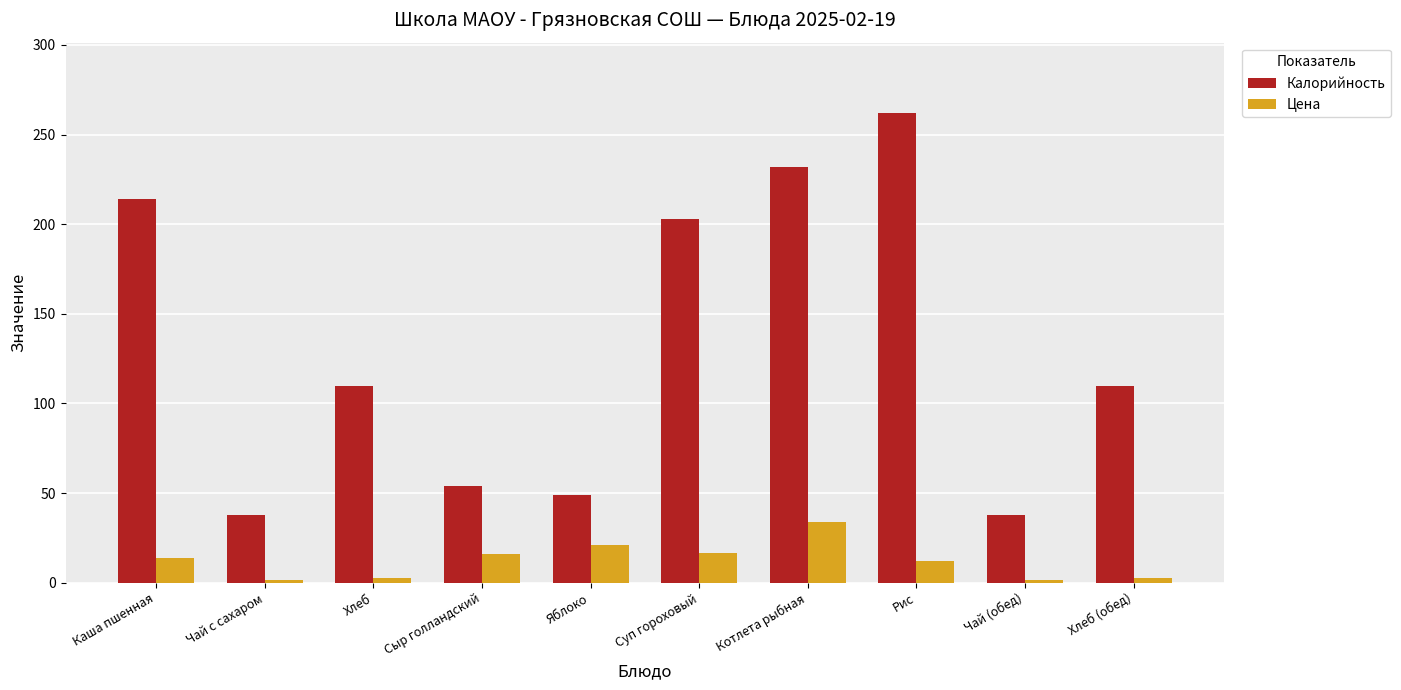

What are all the series names shown in the legend?

Калорийность, Цена